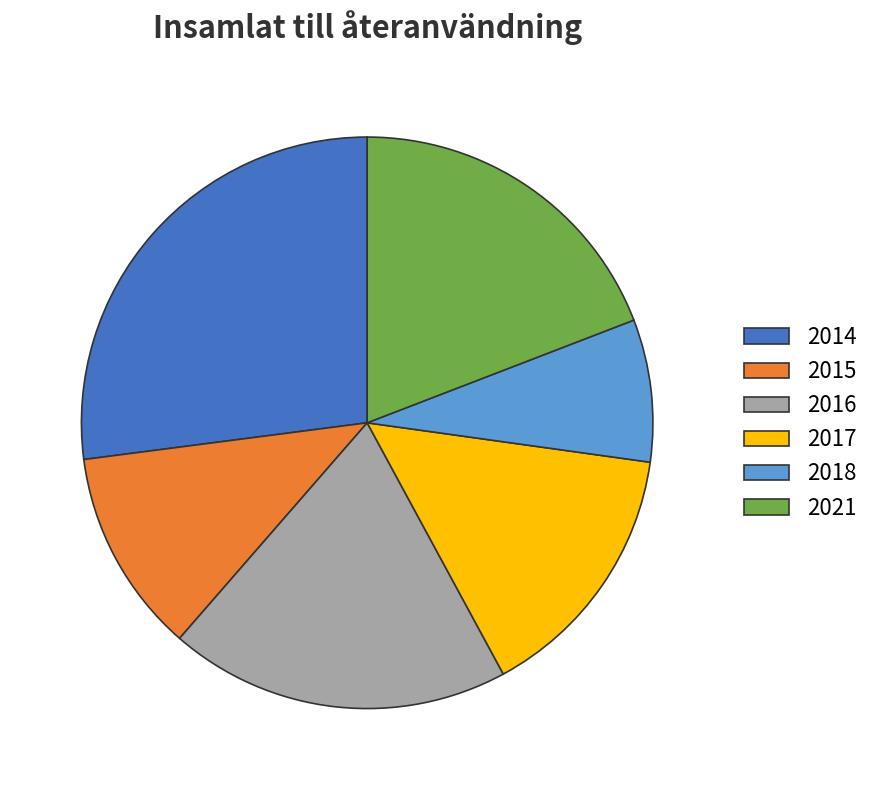

Is it true that 2016 is 19% of the pie?

True